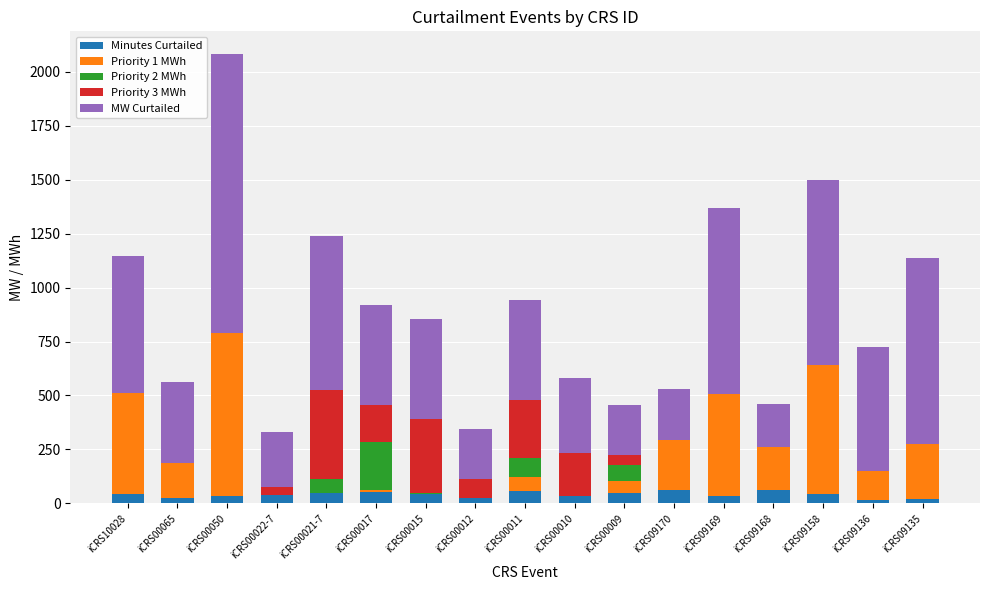

Does the chart contain stacked bars?

Yes